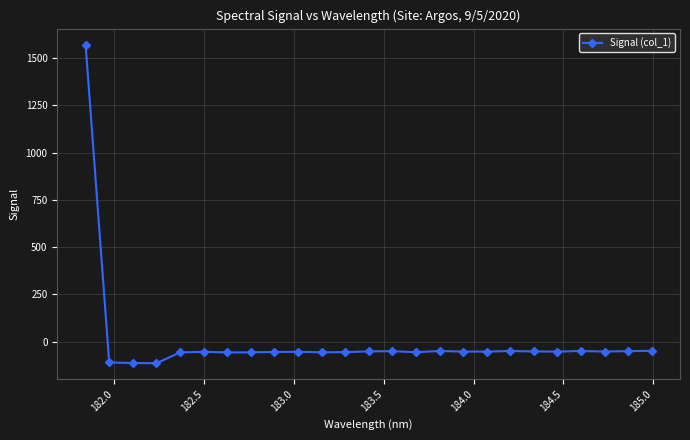

How many lines are shown in the chart?

1